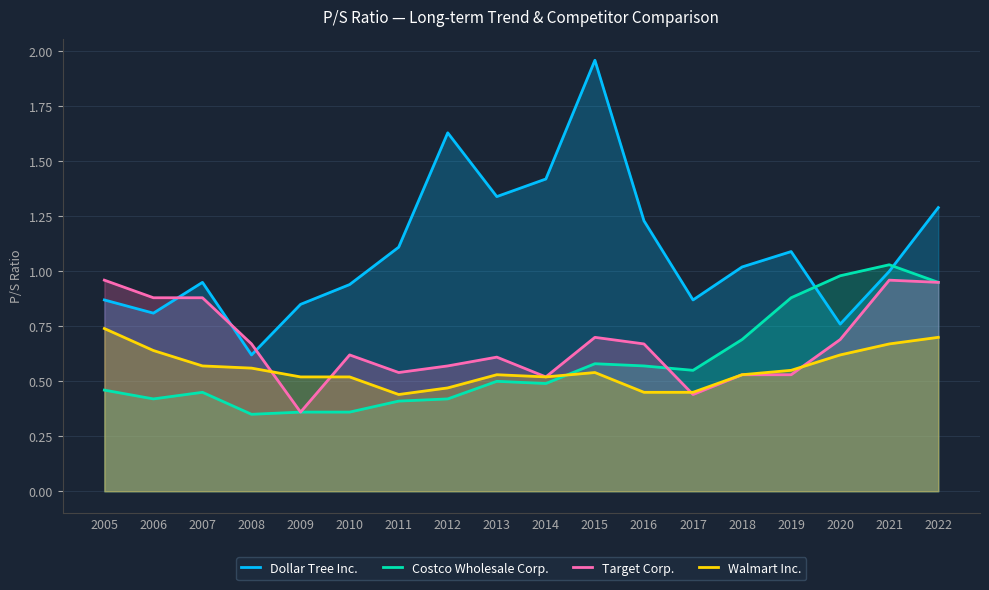

What is the greatest value displayed?

2.0